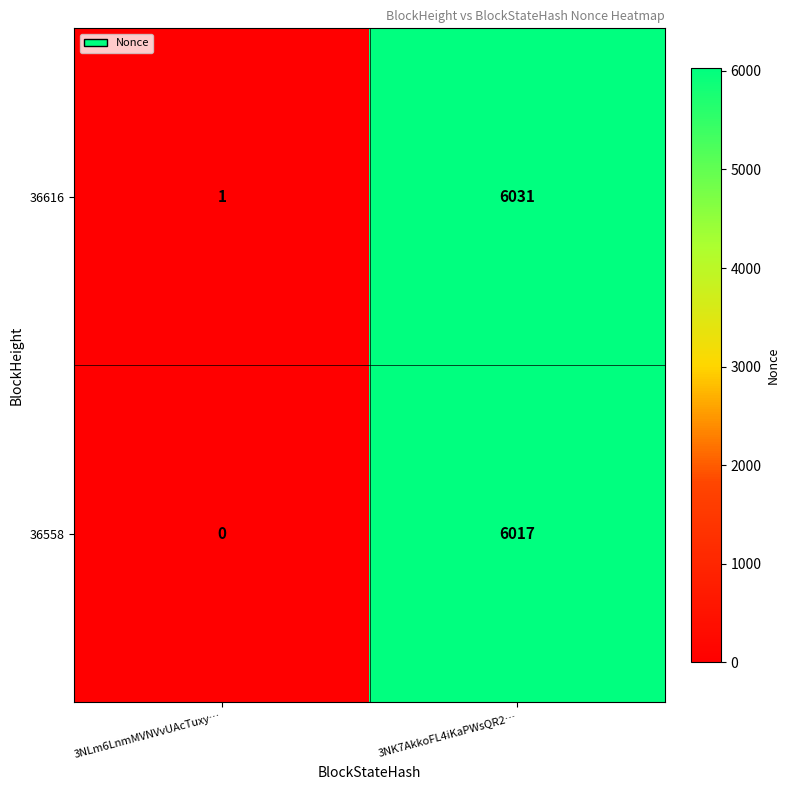

What is the greatest value displayed?

6031